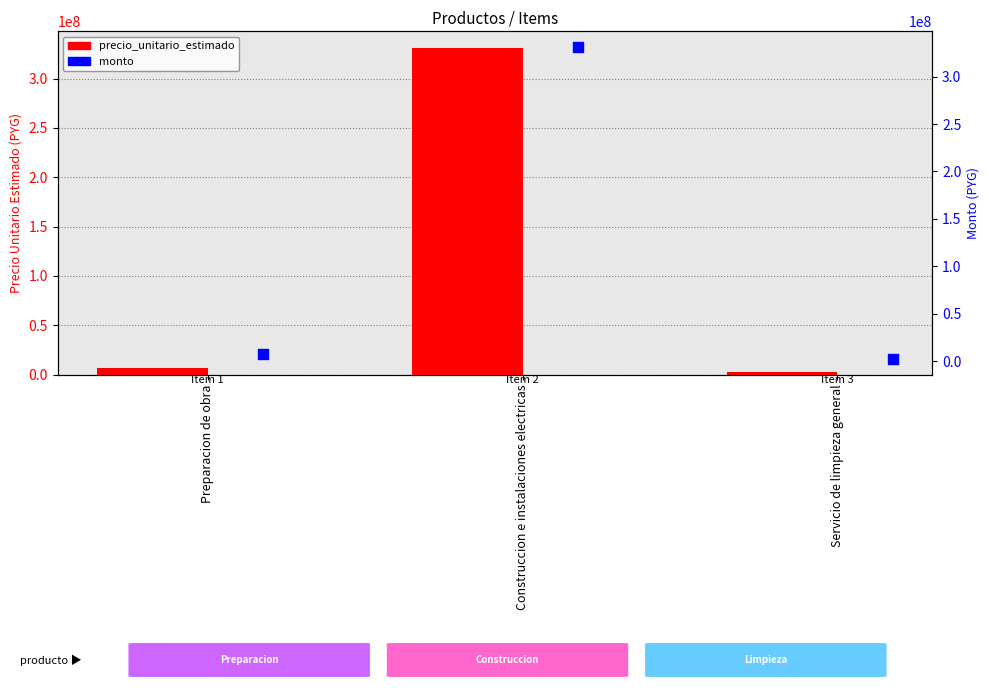

What are all the series names shown in the legend?

precio_unitario_estimado, monto